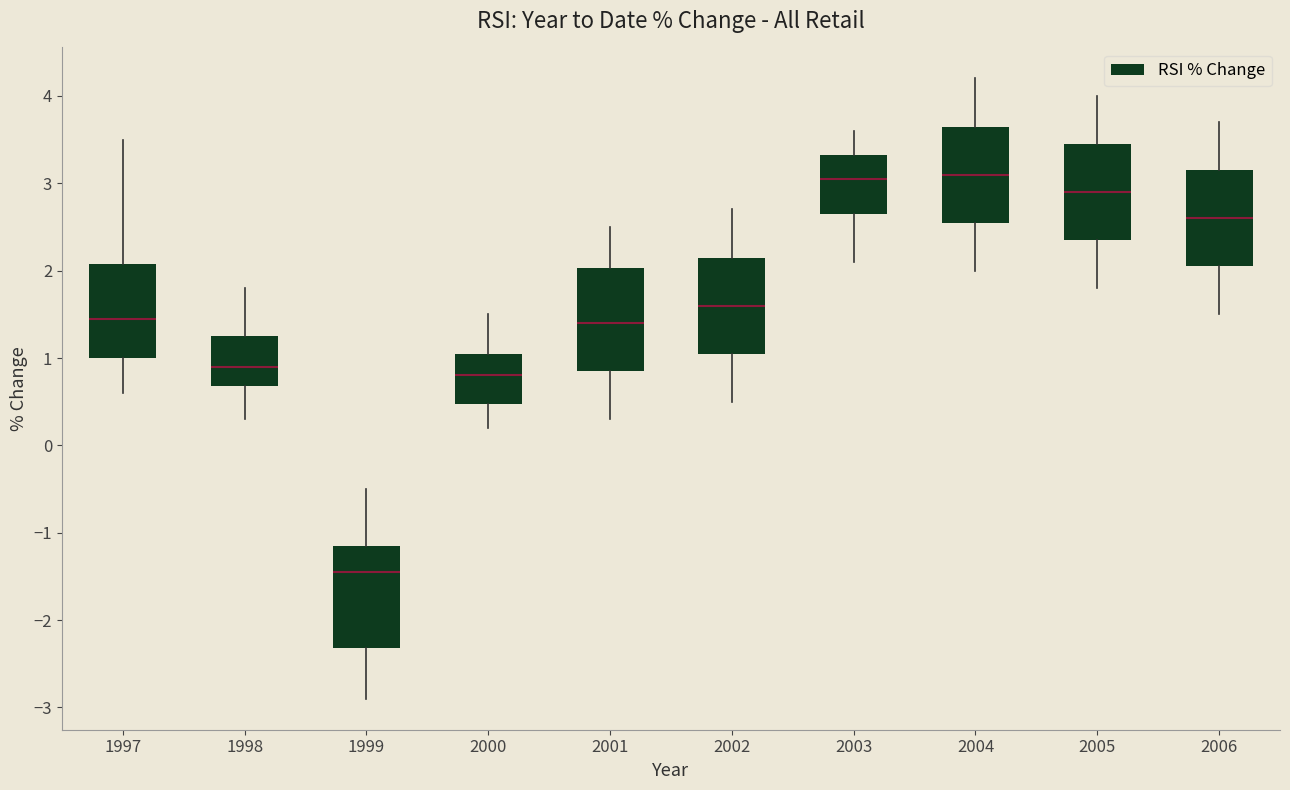

Reading left to right, read every box against the y-axis: the position of its median line, the range the box covers, and the ends of its whiskers. The values are not printed on the chart, so give them approximately, as read against the axis.

1997: median 1.5, box 1.0 to 2.1, whiskers 0.6 to 3.5
1998: median 0.9, box 0.7 to 1.3, whiskers 0.3 to 1.8
1999: median -1.4, box -2.3 to -1.1, whiskers -2.9 to -0.5
2000: median 0.8, box 0.5 to 1.1, whiskers 0.2 to 1.5
2001: median 1.4, box 0.9 to 2.0, whiskers 0.3 to 2.5
2002: median 1.6, box 1.1 to 2.2, whiskers 0.5 to 2.7
2003: median 3.1, box 2.7 to 3.3, whiskers 2.1 to 3.6
2004: median 3.1, box 2.6 to 3.7, whiskers 2.0 to 4.2
2005: median 2.9, box 2.4 to 3.5, whiskers 1.8 to 4.0
2006: median 2.6, box 2.1 to 3.2, whiskers 1.5 to 3.7